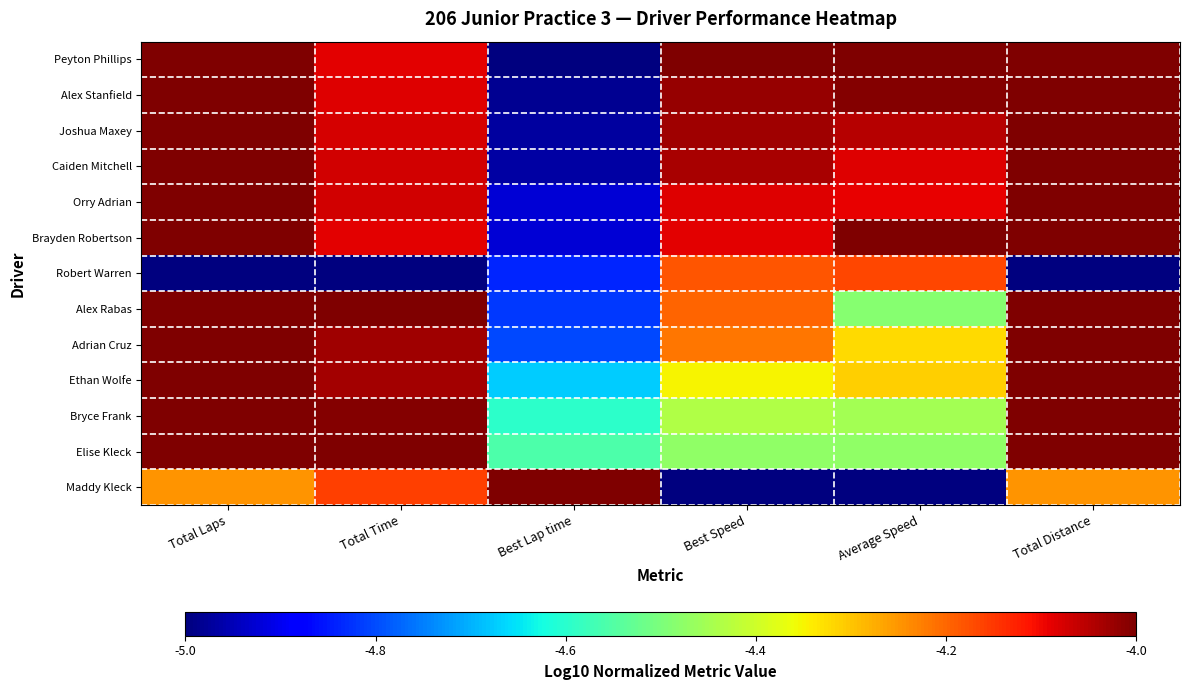

Which series changed the most between Best Lap time and Best Speed?

Peyton Phillips